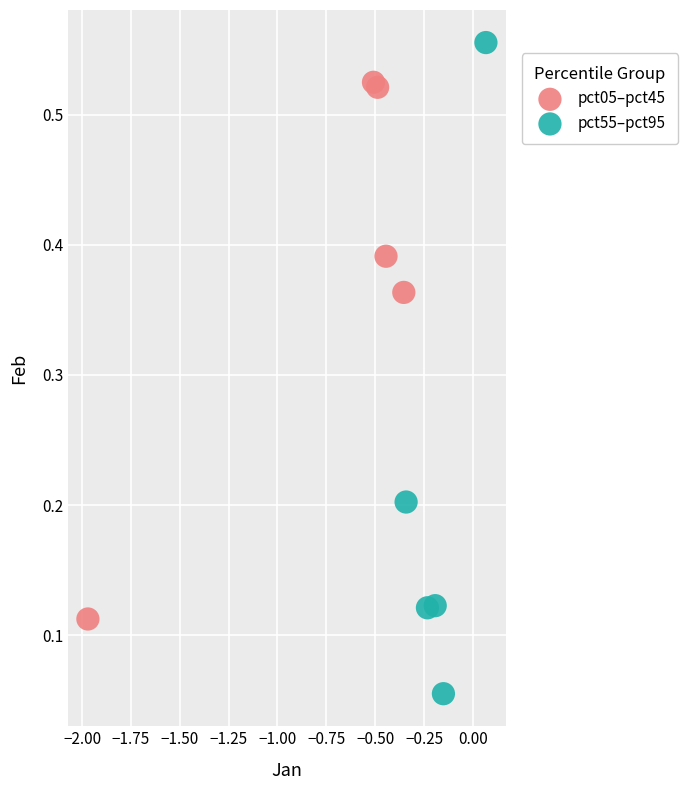

Which series contains the lowest Y value?

pct55–pct95